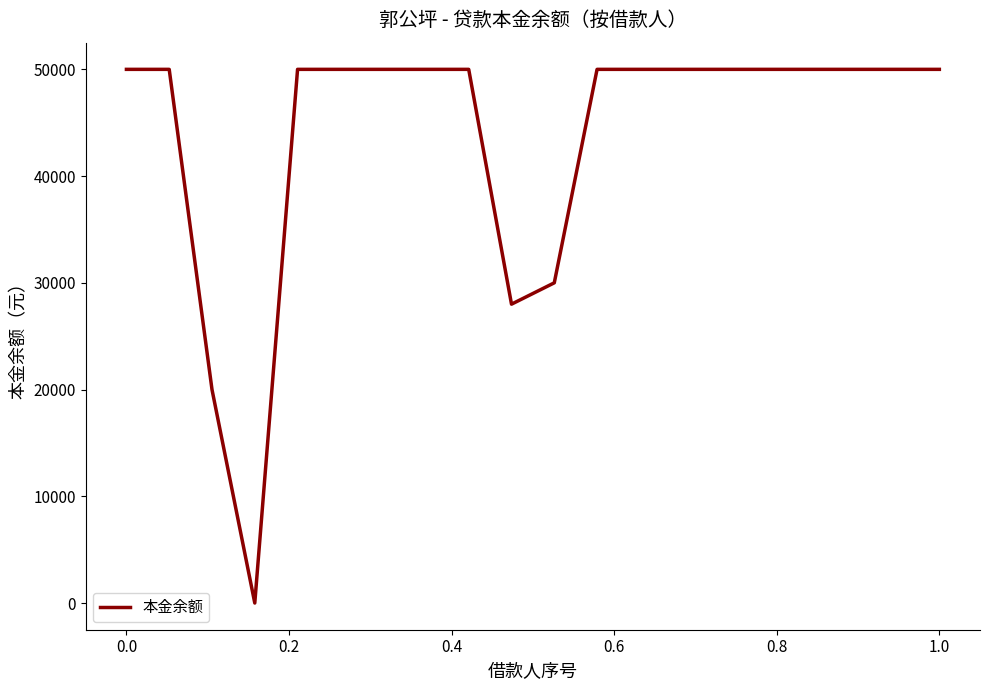

What is the difference between the maximum and minimum values?

50000